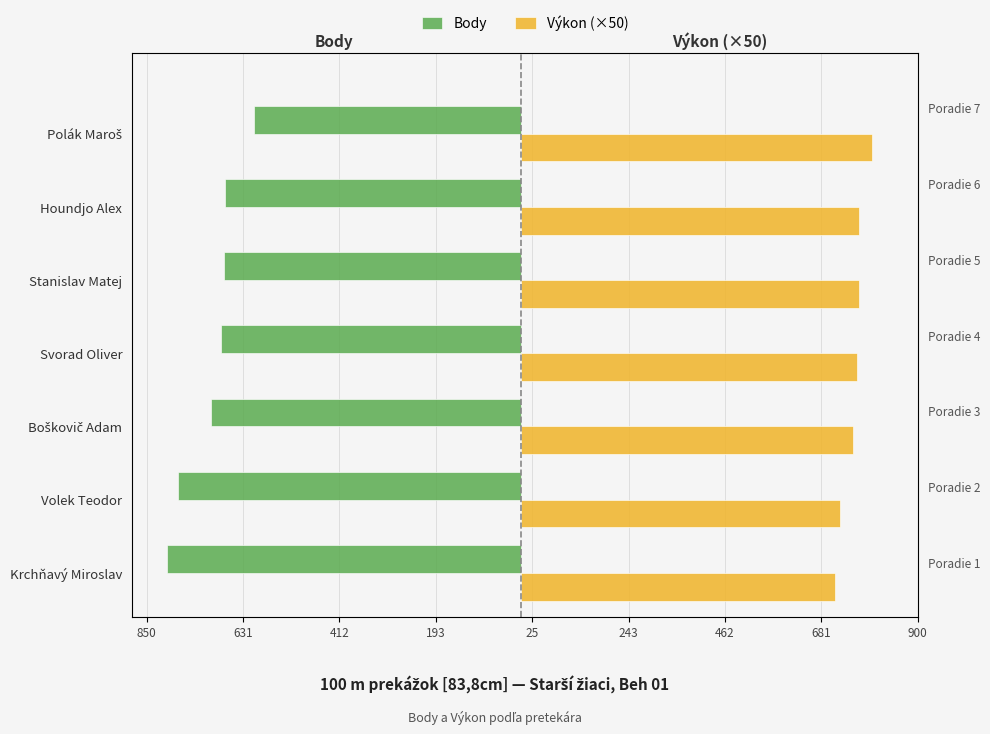

What is the difference between the Body values at Stanislav Matej and Volek Teodor?

103.0